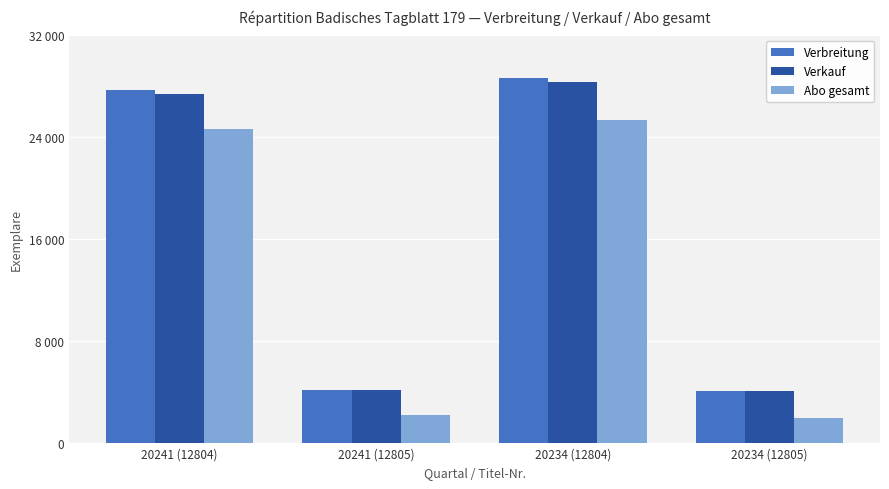

Which has a higher value, 20241 (12804) or 20241 (12805)?

20241 (12804)